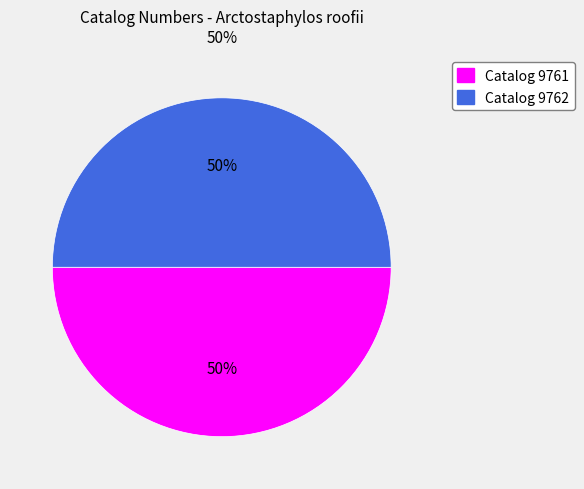

To the nearest percent, what is the average slice percentage?

50%